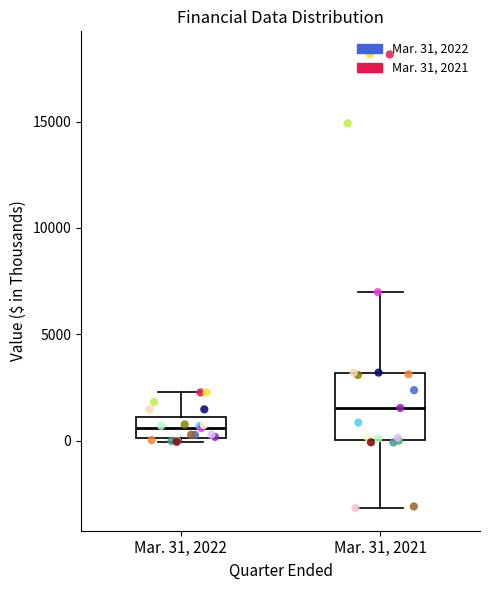

Where does the upper whisker of the box for Mar. 31, 2021 end on the y-axis? The values are not printed on the chart, so give them approximately, as read against the axis.

7000